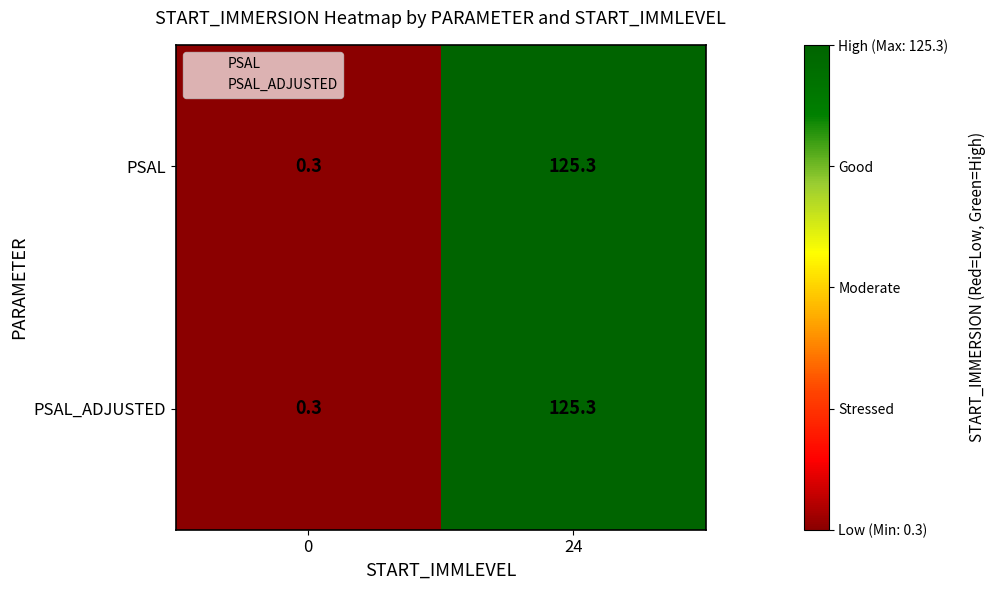

What is the total value across all series at 0?

0.6